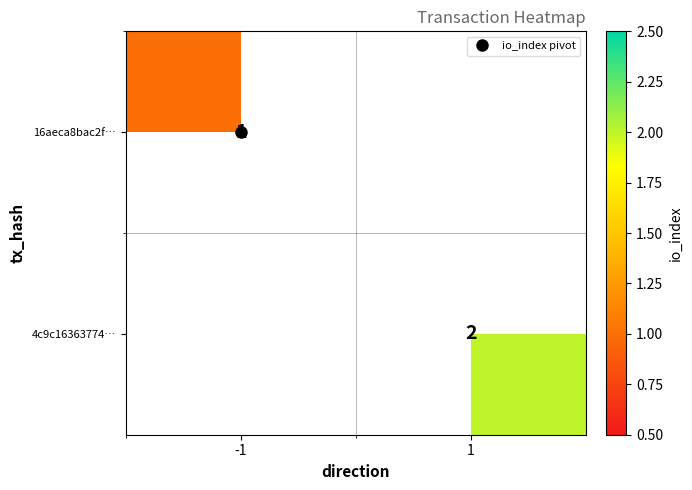

At how many categories does at least one series exceed 1?

1